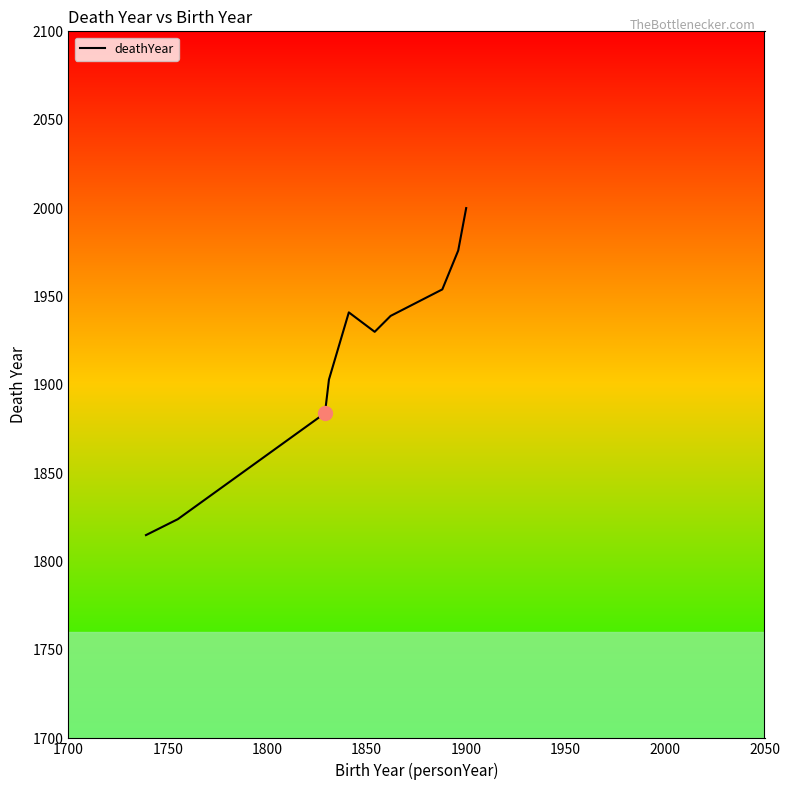

What is the minimum value shown in the chart?

1815